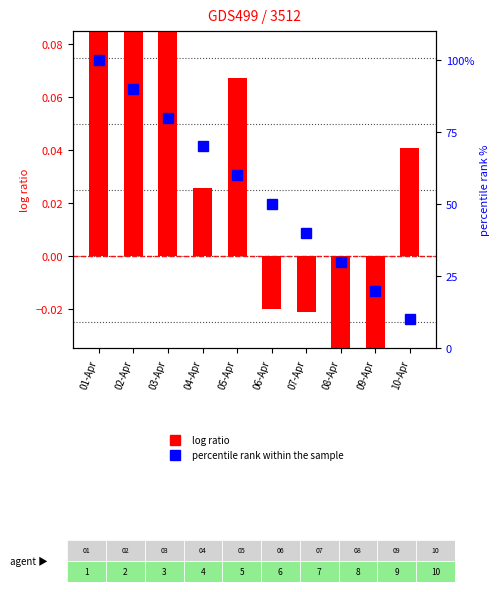

Rank the series at 08-Apr from highest to lowest value.

percentile rank within the sample, log ratio